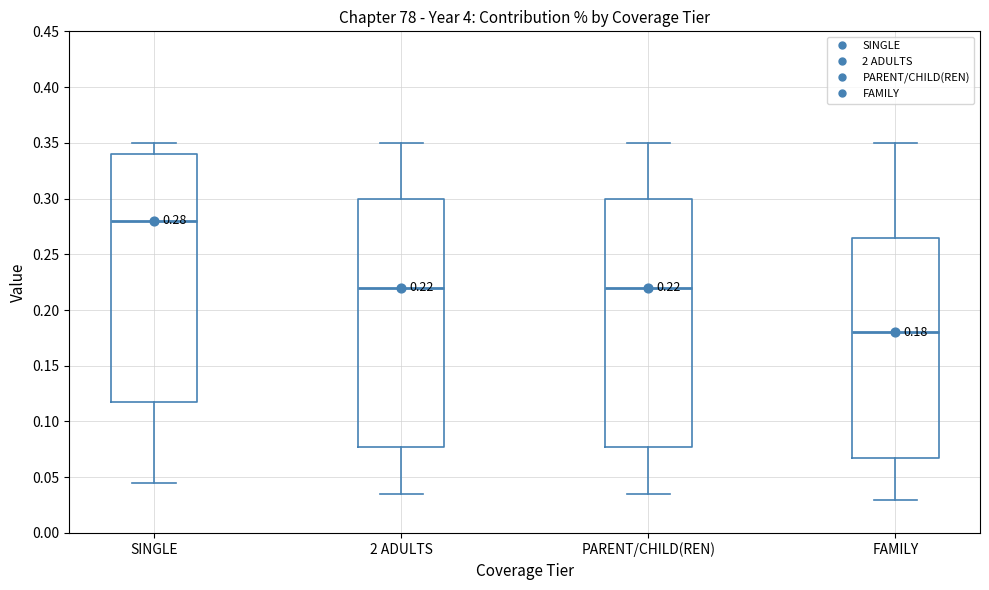

Which box's median line is the highest?

SINGLE